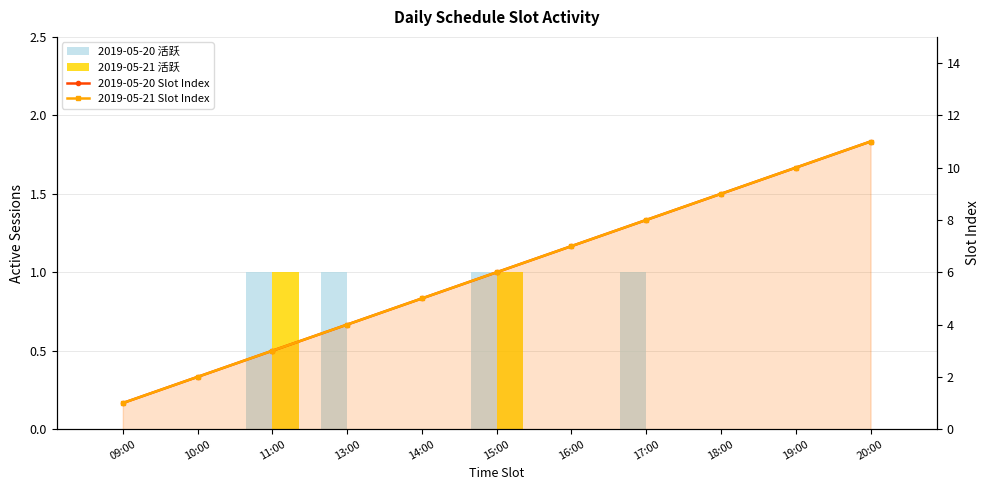

Between 18:00 and 10:00, which is larger?

18:00